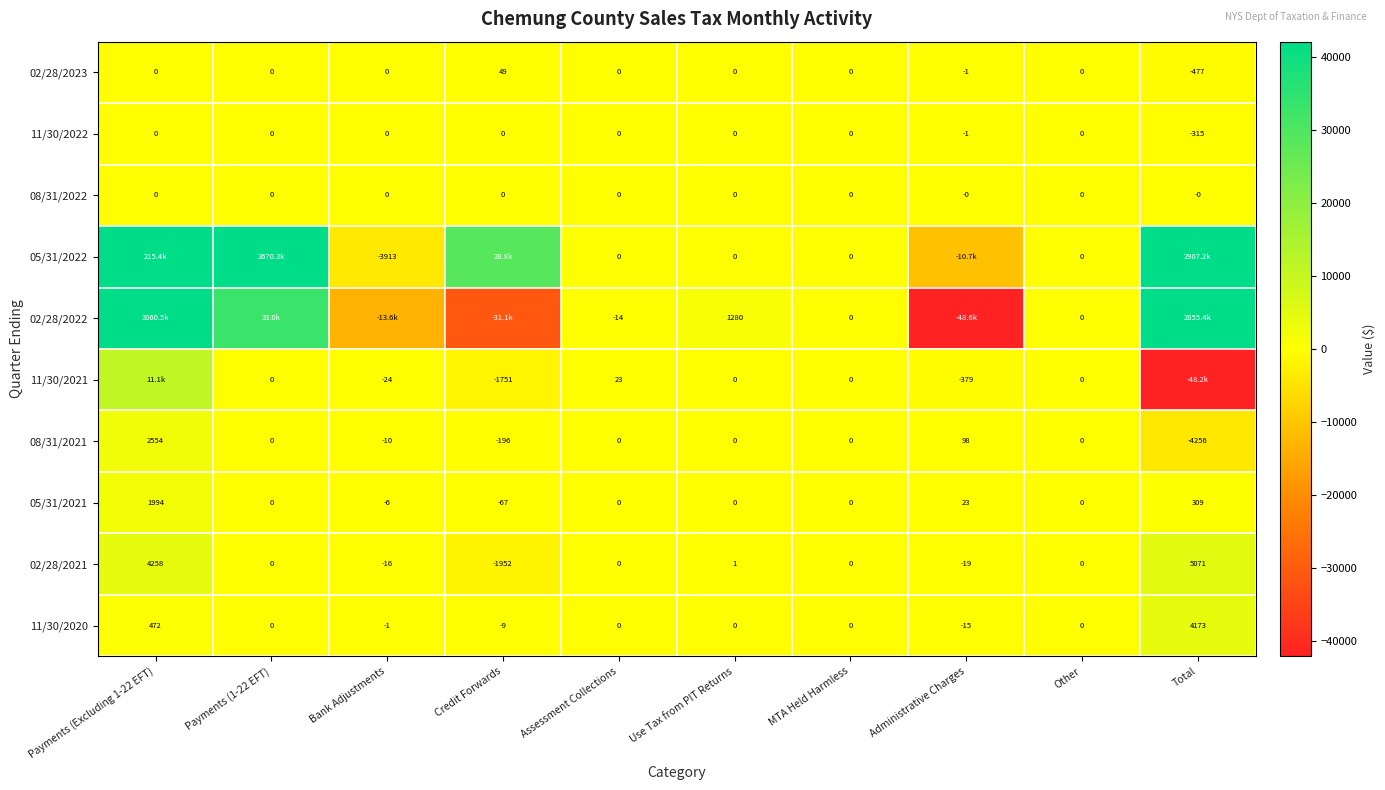

Is the value of 02/28/2023 at Bank Adjustments greater than the value of 02/28/2021 at Bank Adjustments?

Yes